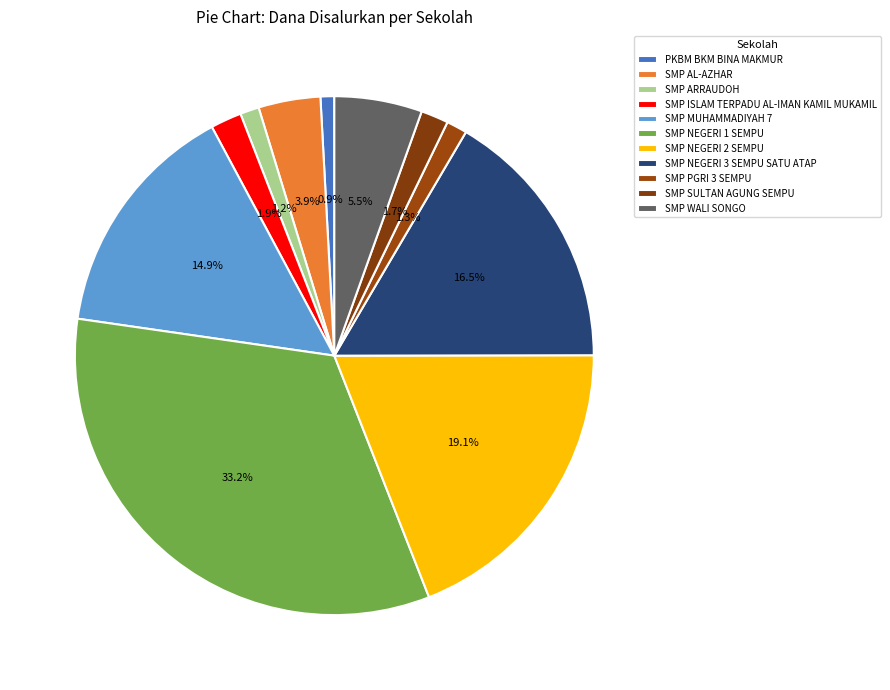

To the nearest percent, what is the difference between the largest and smallest slice percentages?

32%